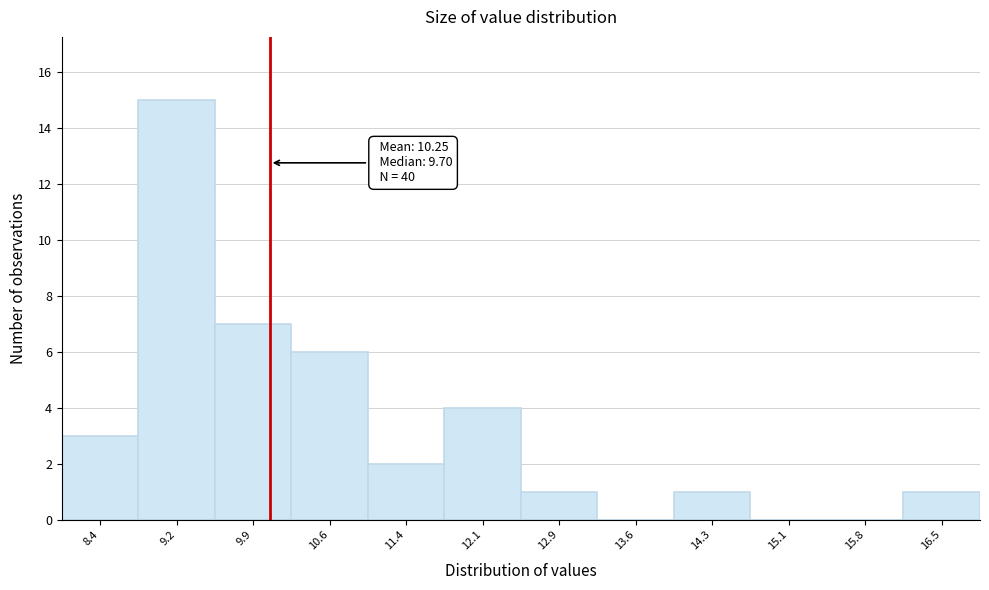

Over which range of the x-axis is the bar tallest?

8.8 to 9.5